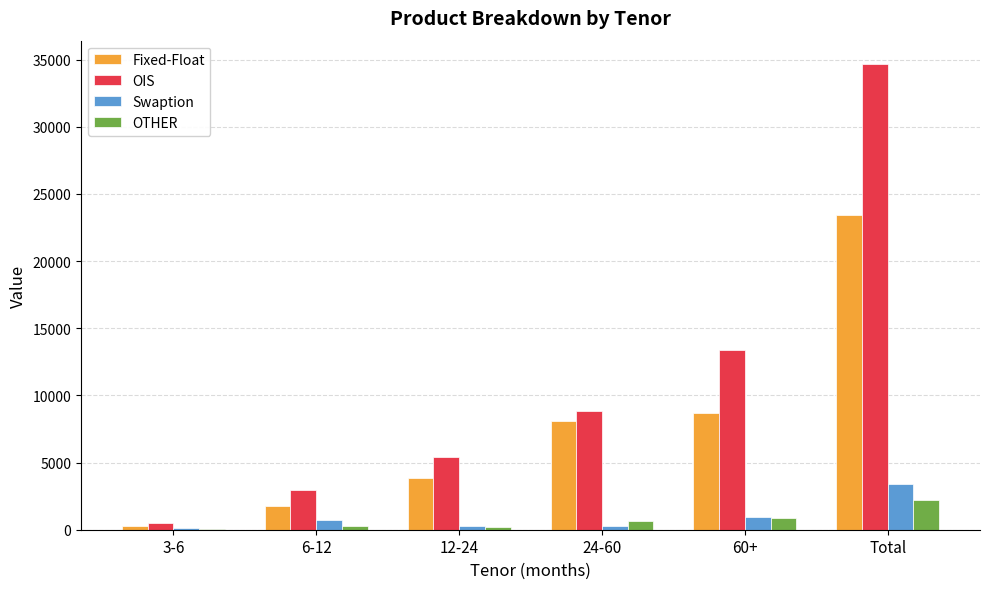

Which series changed the most between 3-6 and 12-24?

OIS